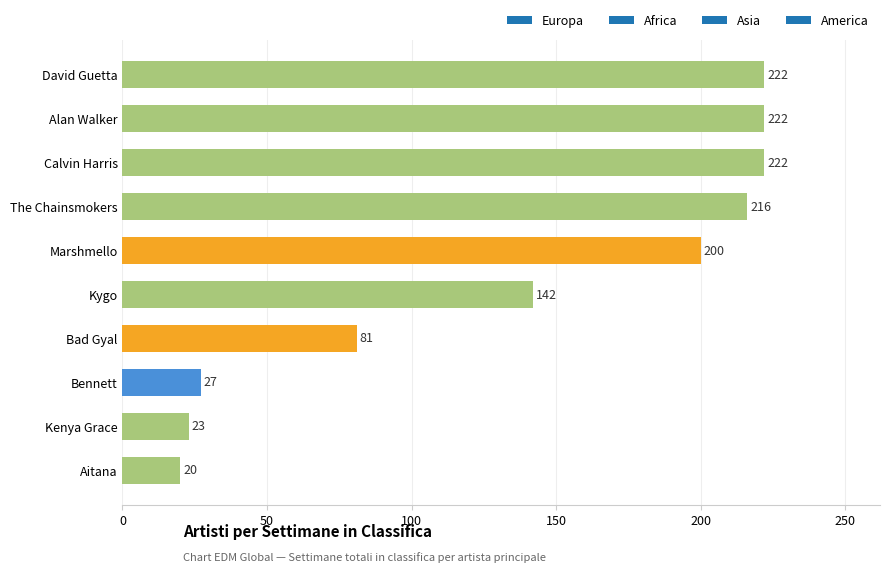

What is the sum of the values at David Guetta and Kenya Grace?

245